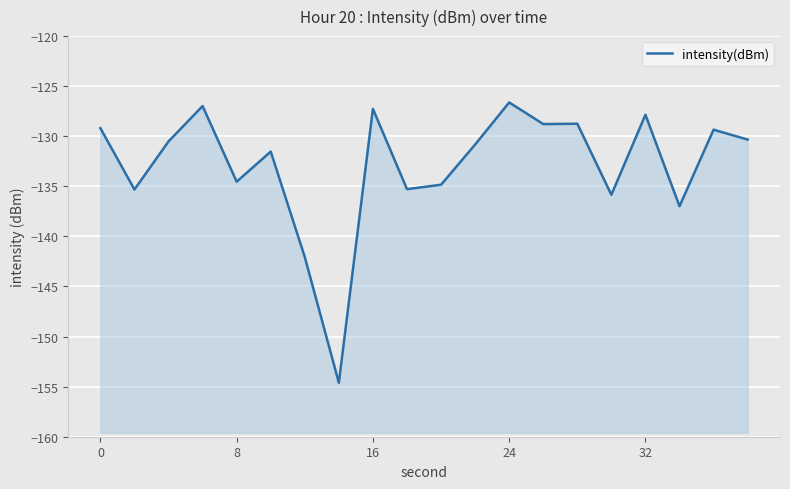

How many lines are shown in the chart?

1